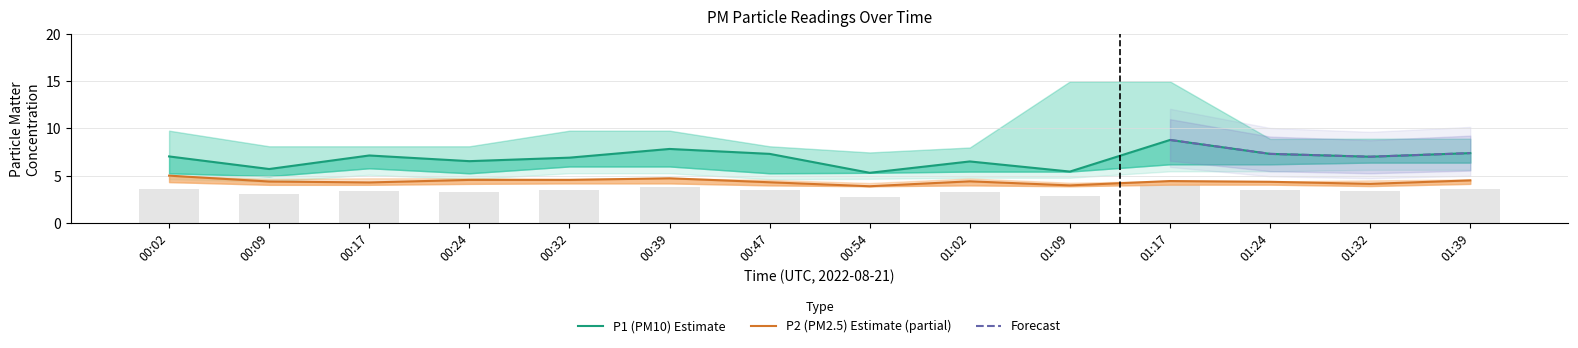

The P2_upper series shows 6.4 at 01:39. True or false?

False